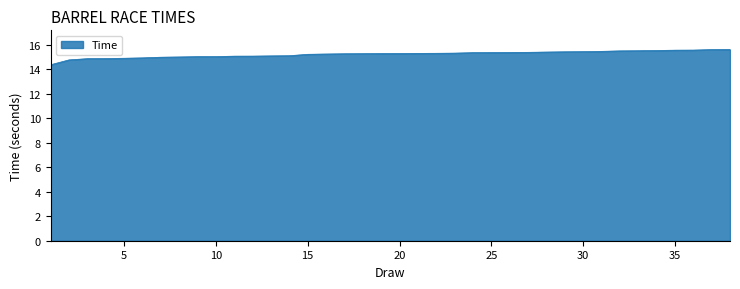

Count the number of data series in this chart.

1